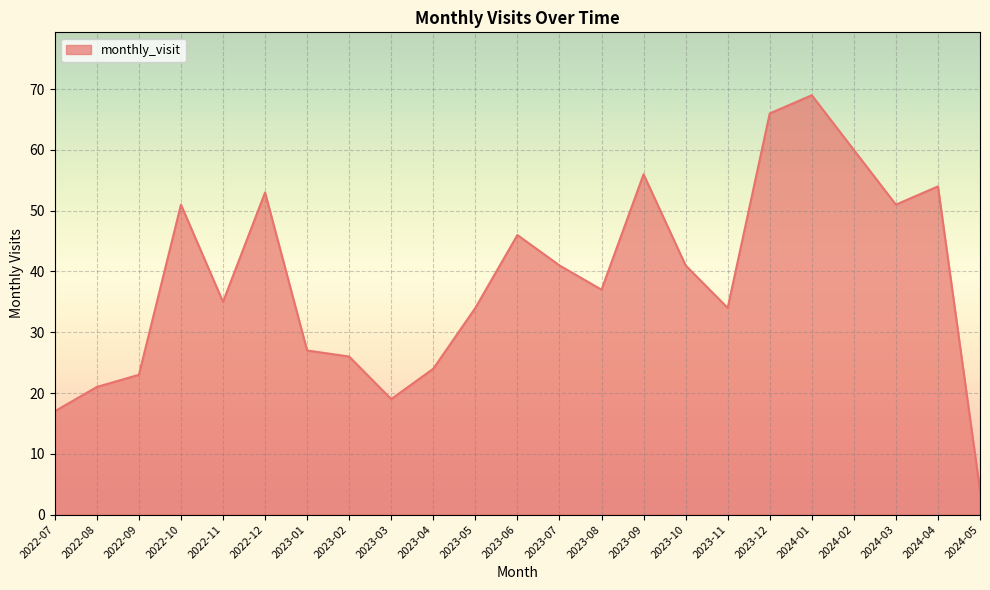

How many lines are shown in the chart?

1